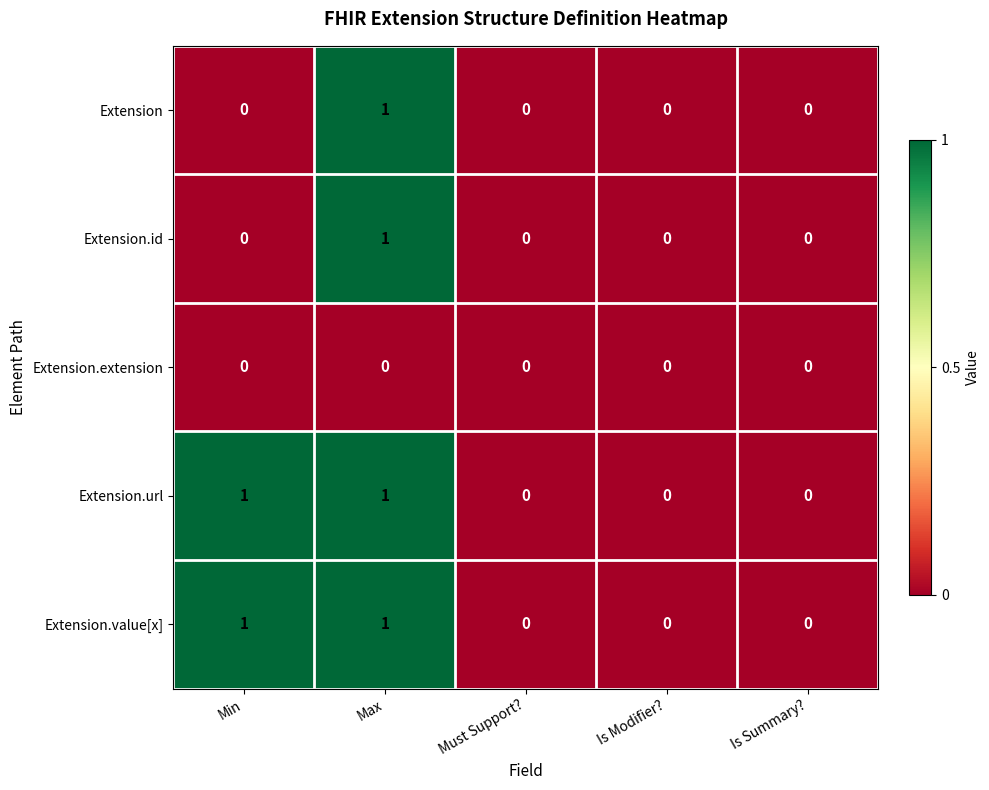

True or false: Extension.value[x] has a value of 1 at Max.

True